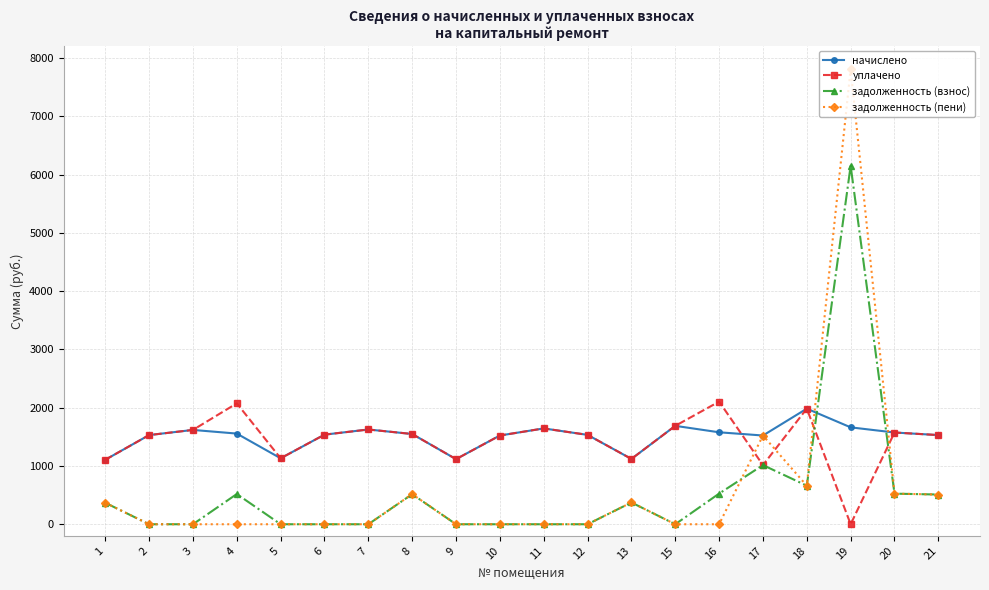

What is the difference between the maximum and minimum values in the уплачено series?

2104.0